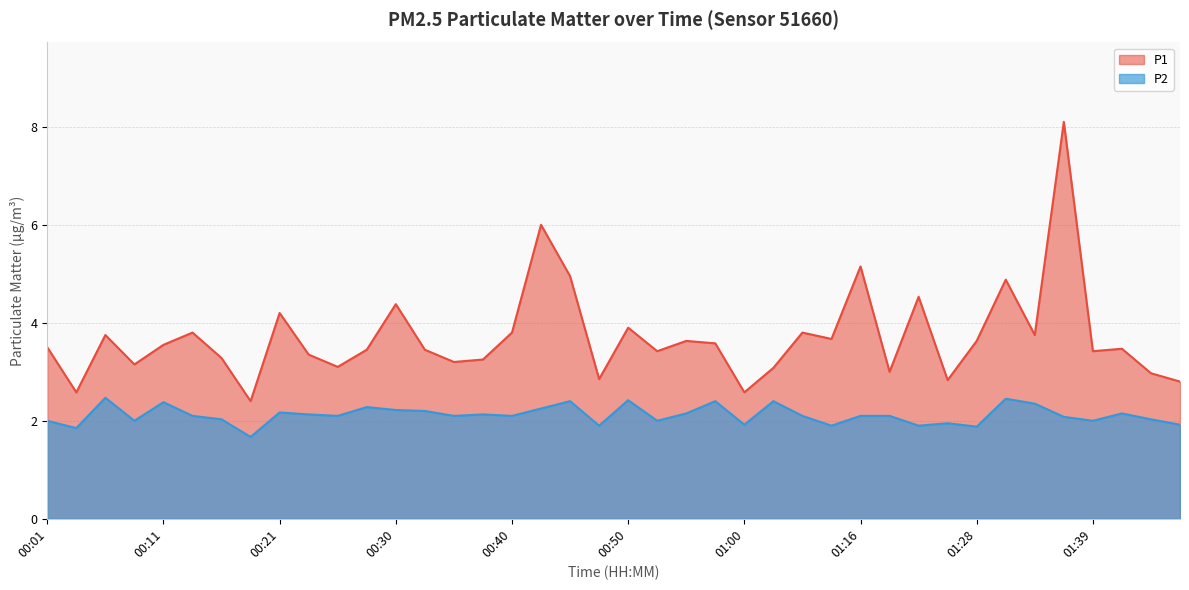

At which category is the sum across all series the highest?

01:36